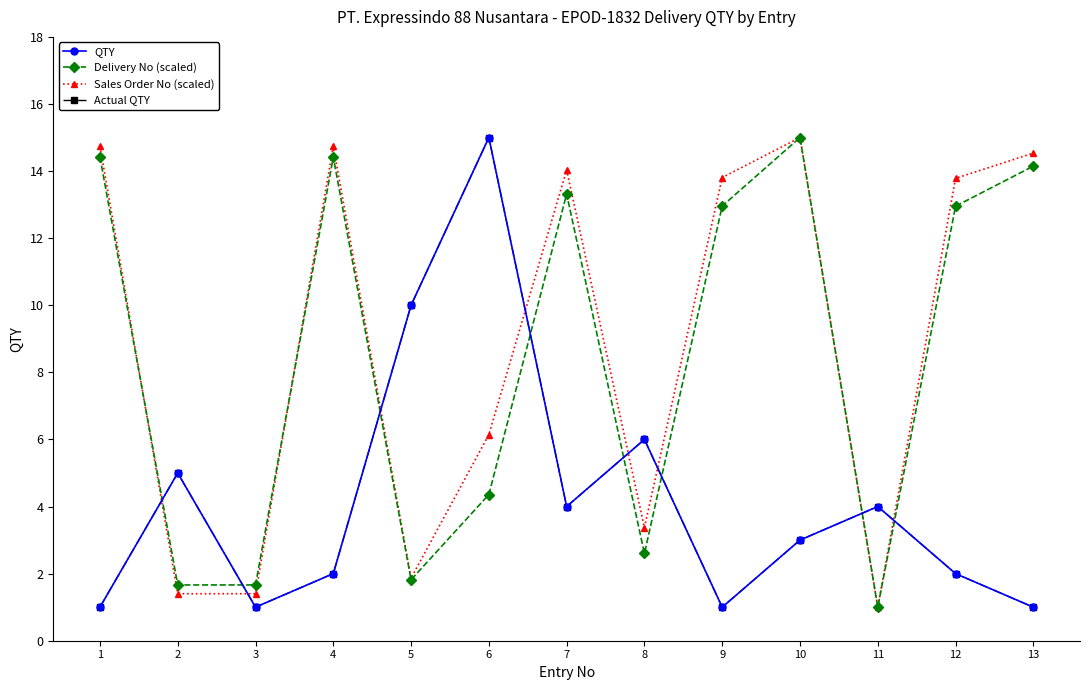

Count the number of categories in the chart.

13